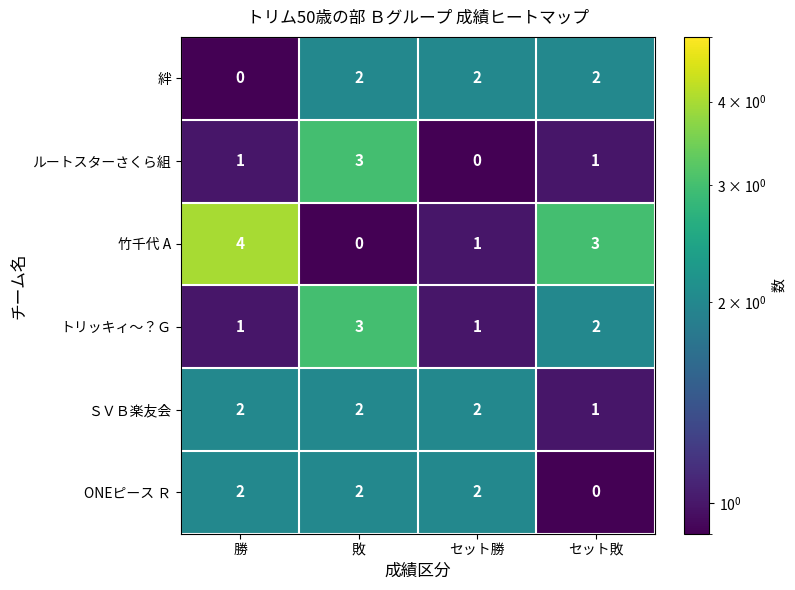

Reading left to right, transcribe all the data shown in this chart.

絆: 0	2	2	2
ルートスターさくら組: 1	3	0	1
竹千代 A: 4	0	1	3
トリッキィ〜？Ｇ: 1	3	1	2
ＳＶＢ楽友会: 2	2	2	1
ONEピース Ｒ: 2	2	2	0